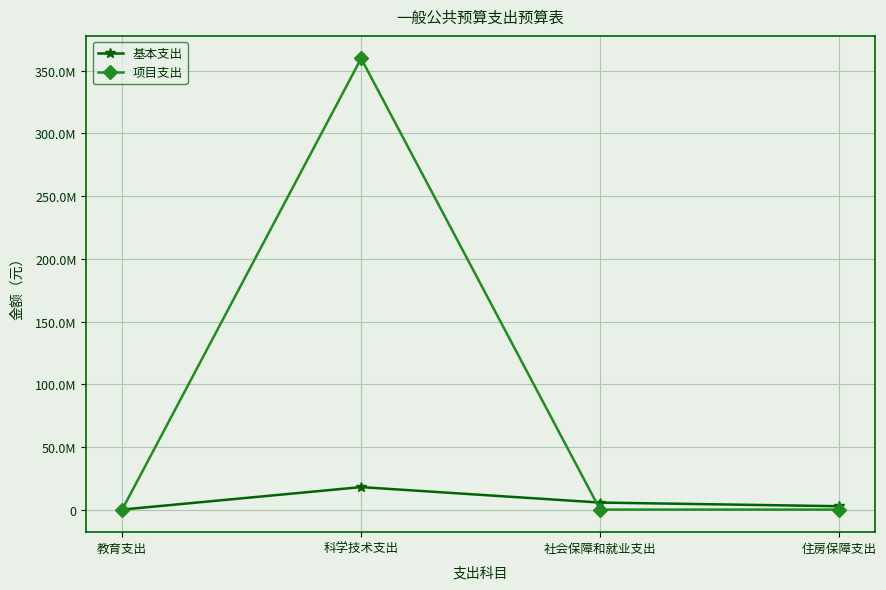

What are all the series names shown in the legend?

基本支出, 项目支出